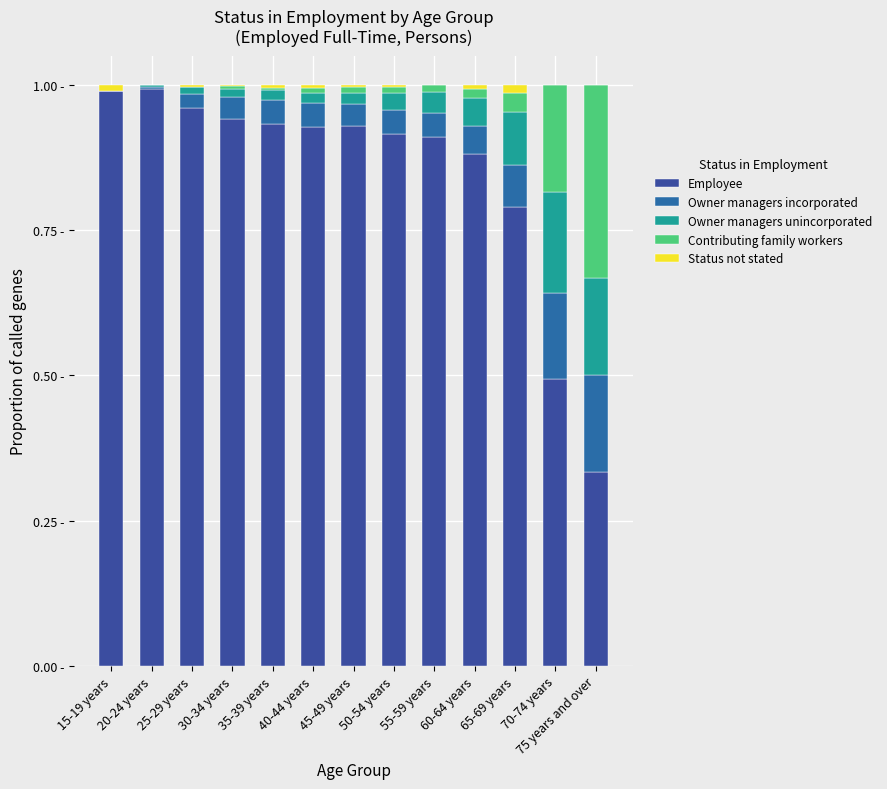

The value of Employee at 65-69 years is 1.2. True or false?

False